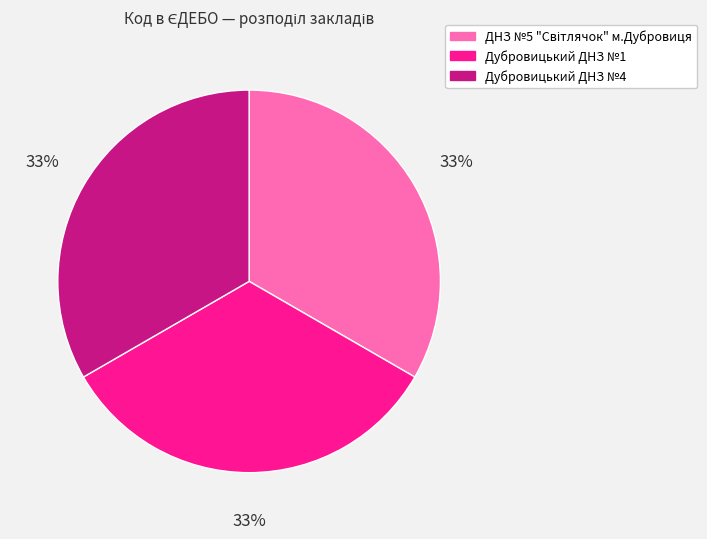

To the nearest percent, what percentage of the pie is Дубровицький ДНЗ №4?

33%